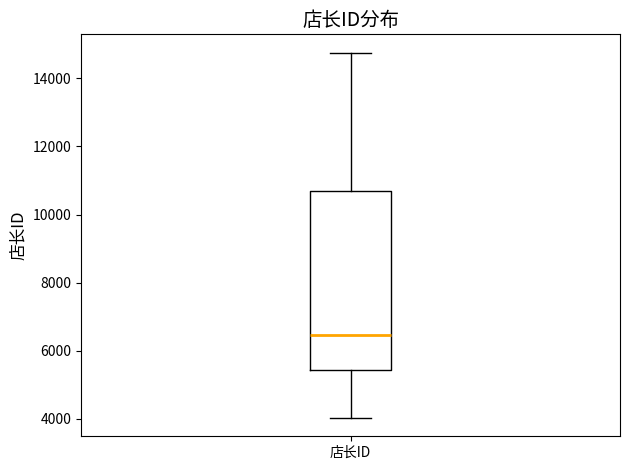

Read this box plot against the y-axis: the position of the median line, the range covered by the box, and the ends of both whiskers. The values are not printed on the chart, so give them approximately, as read against the axis.

median 6400, box 5400 to 10600, whiskers 4000 to 14800